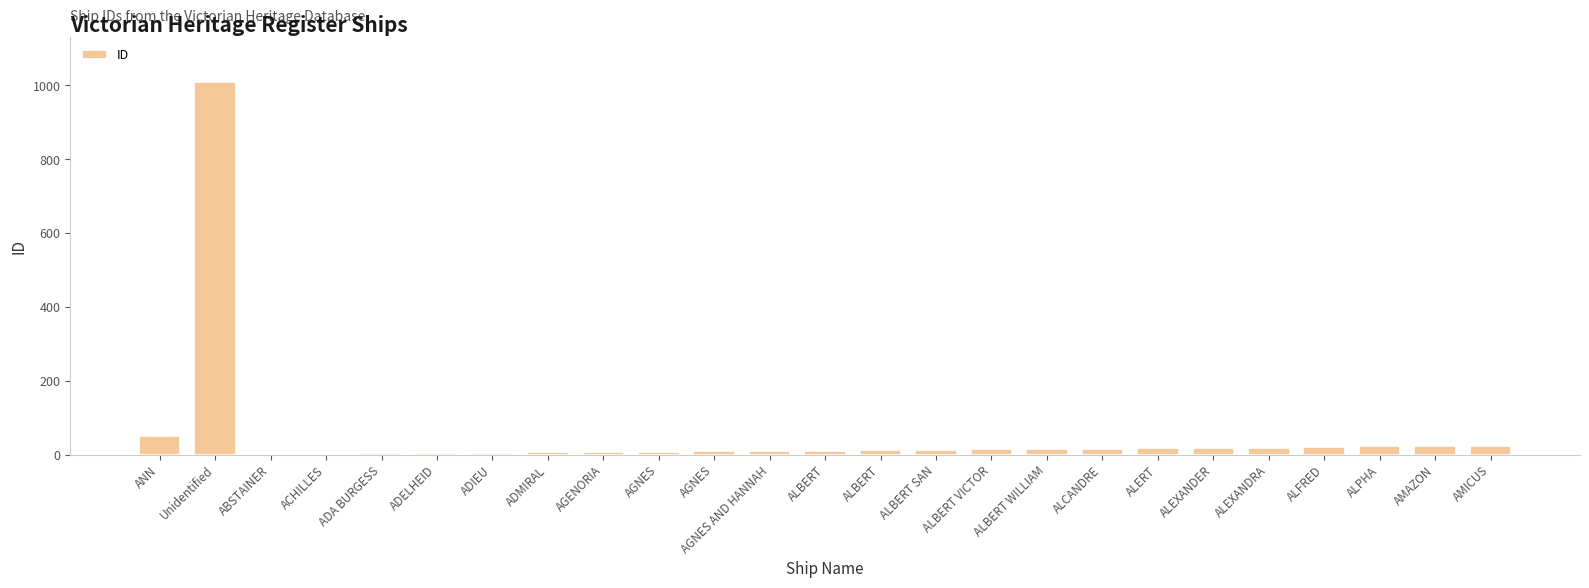

How many series are shown in this chart?

1